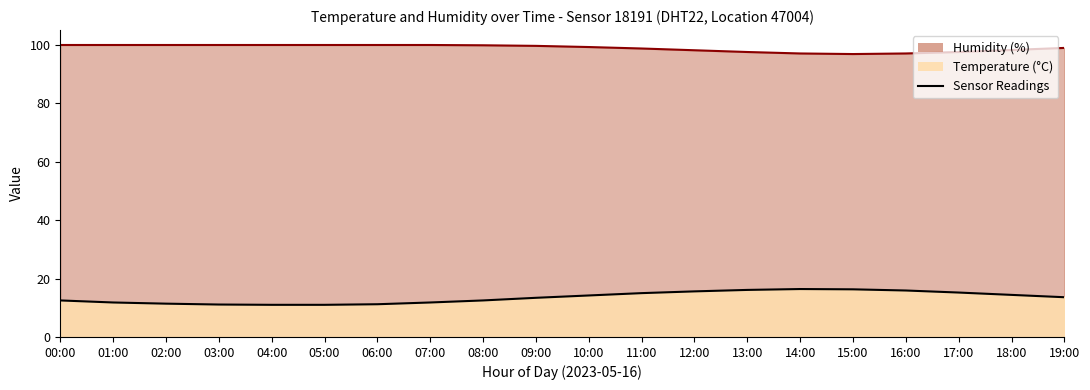

How many points are higher than both their immediate neighbors (excluding endpoints)?

1